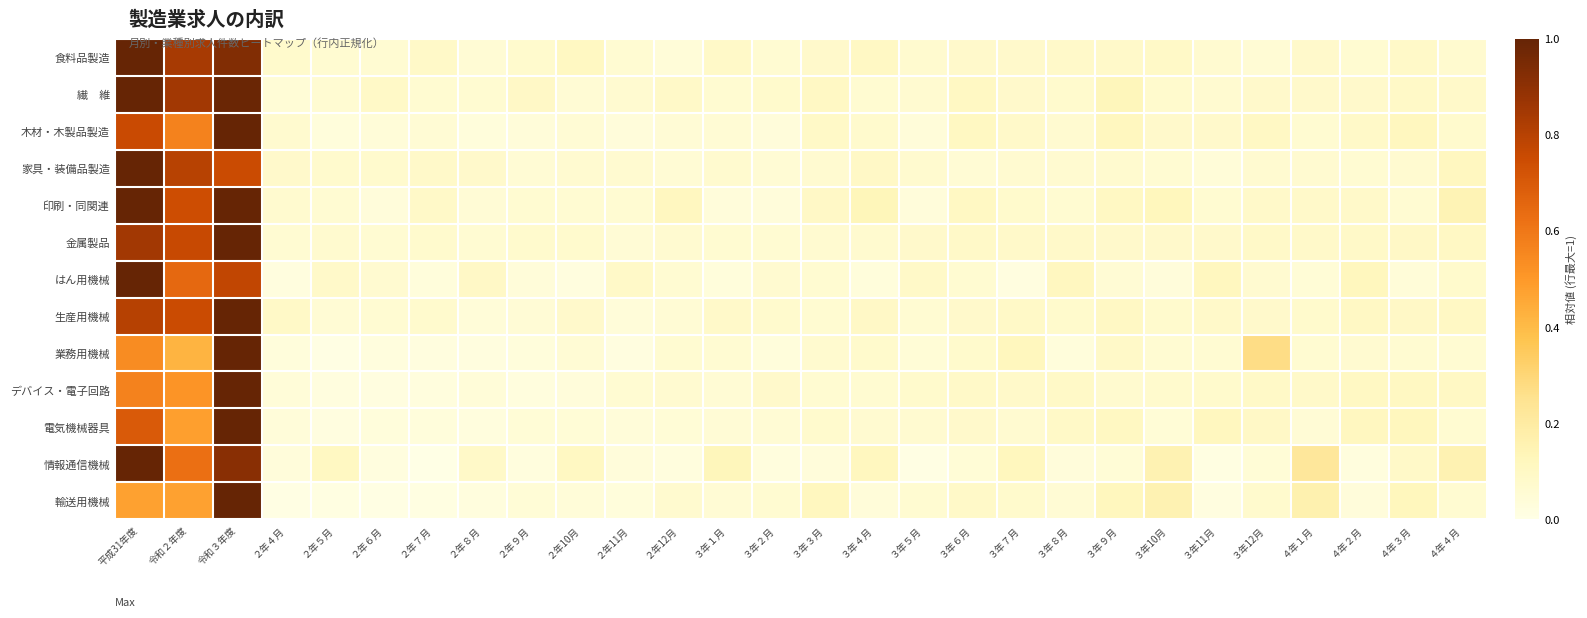

At how many categories does at least one series exceed 0?

28